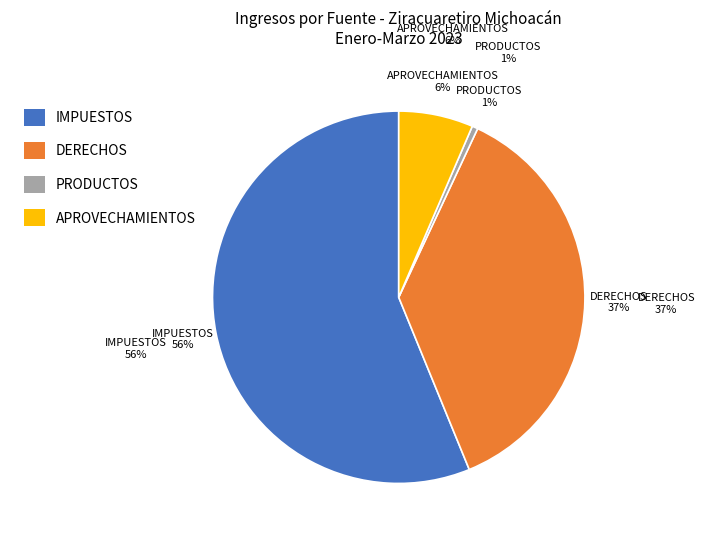

Which has a higher value, IMPUESTOS or DERECHOS?

IMPUESTOS